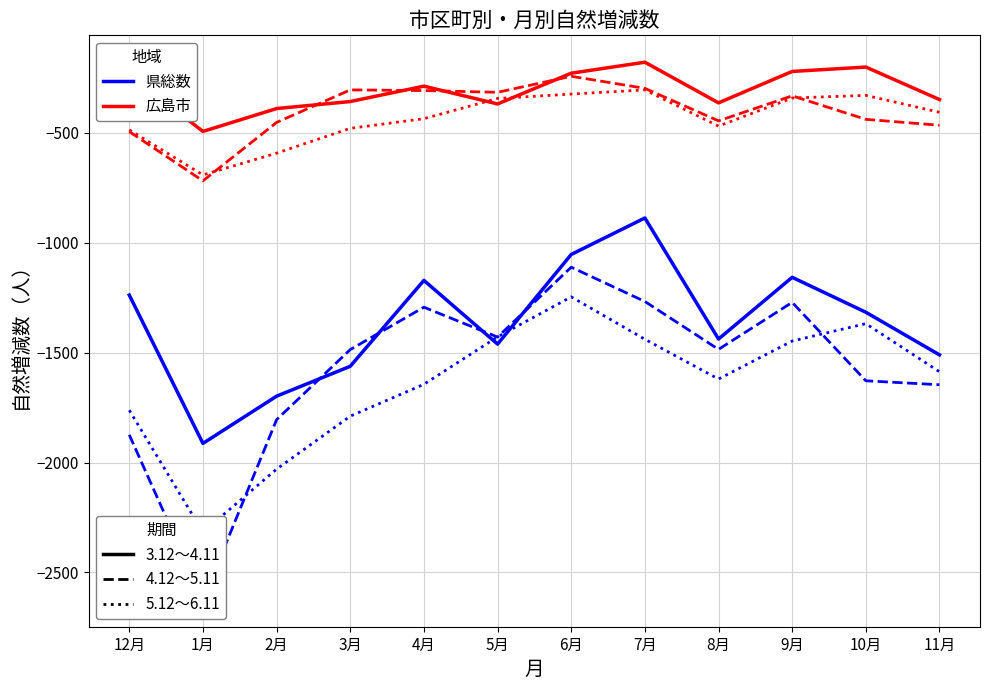

At which category is the sum across all series the highest?

6月